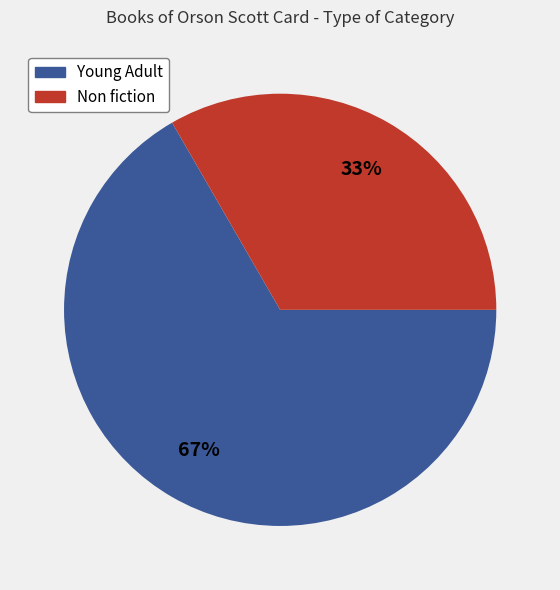

To the nearest percent, what is the average slice percentage?

50%